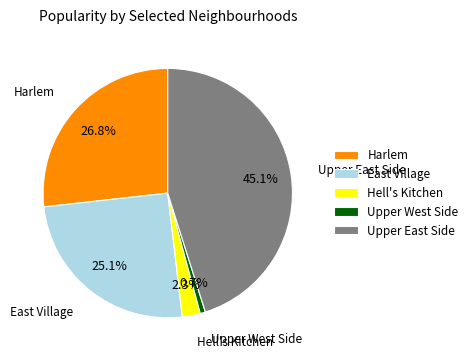

What is the smallest slice in the pie chart?

Upper West Side